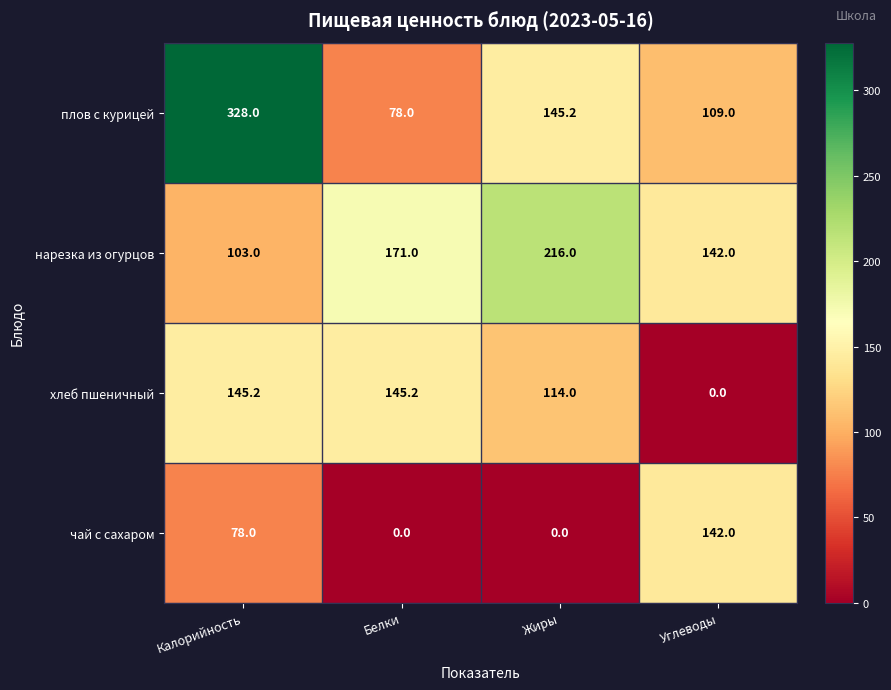

Reading left to right, what are all the values shown in this chart?

плов с курицей: Калорийность=328.0	Белки=78.0	Жиры=145.2	Углеводы=109.0
нарезка из огурцов: Калорийность=103.0	Белки=171.0	Жиры=216.0	Углеводы=142.0
хлеб пшеничный: Калорийность=145.2	Белки=145.2	Жиры=114.0	Углеводы=0.0
чай с сахаром: Калорийность=78.0	Белки=0.0	Жиры=0.0	Углеводы=142.0